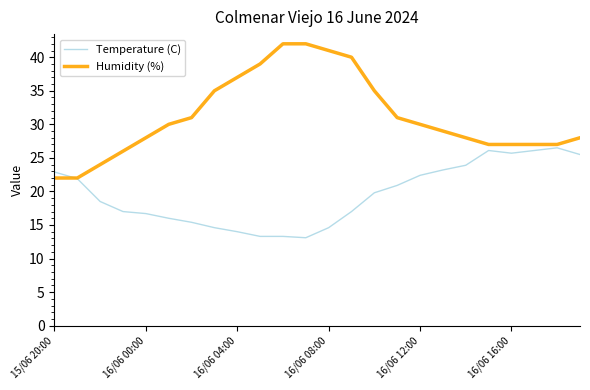

Rank the series by their maximum value, from lowest to highest.

Temperature (C), Humidity (%)